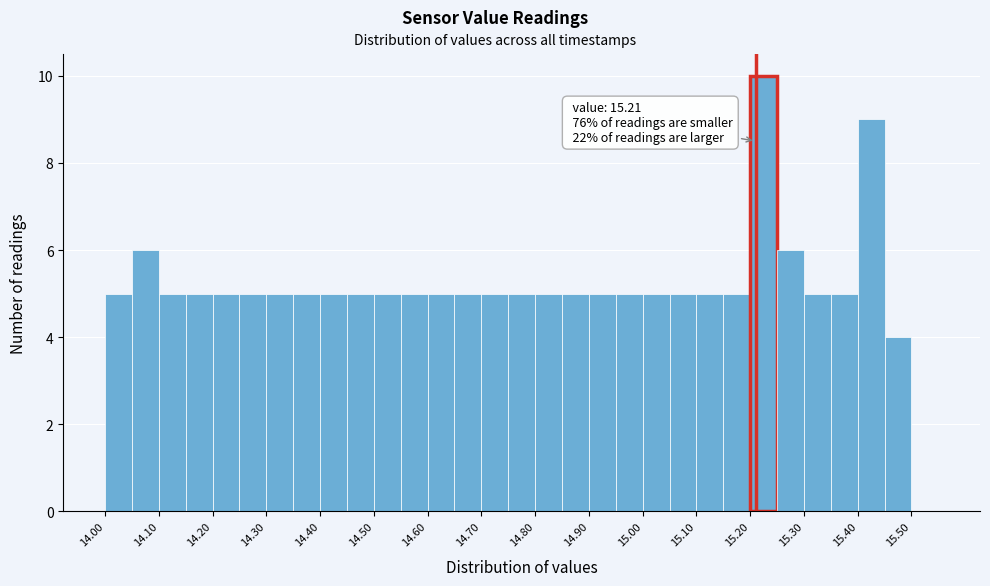

Over which range of the x-axis is the bar tallest?

15.20 to 15.25